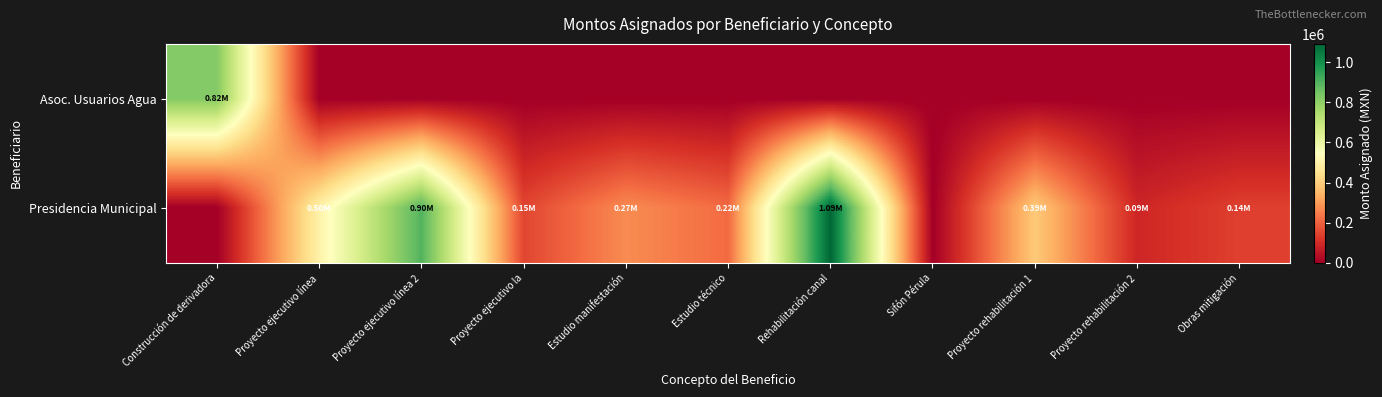

Which label corresponds to the smallest value in the chart?

Proyecto ejecutivo línea